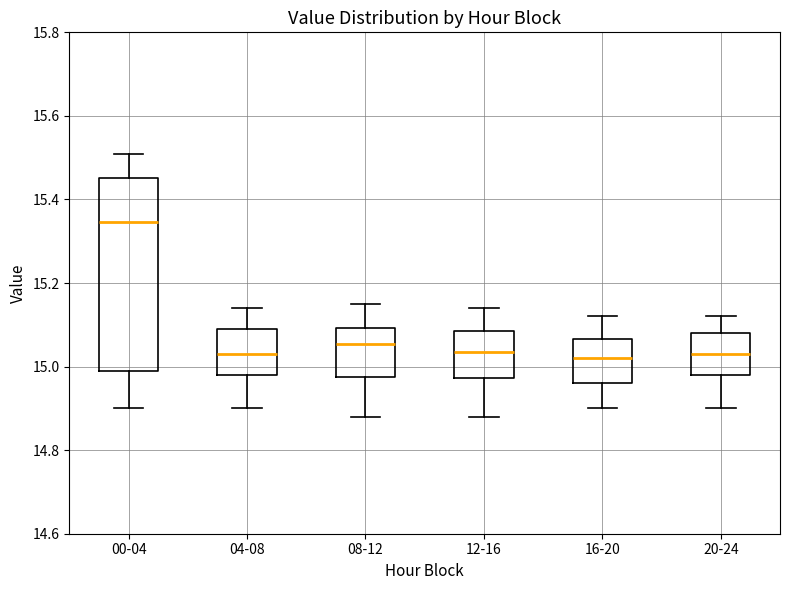

Where is the lower edge of the box for 00-04 on the y-axis? The values are not printed on the chart, so give them approximately, as read against the axis.

15.00